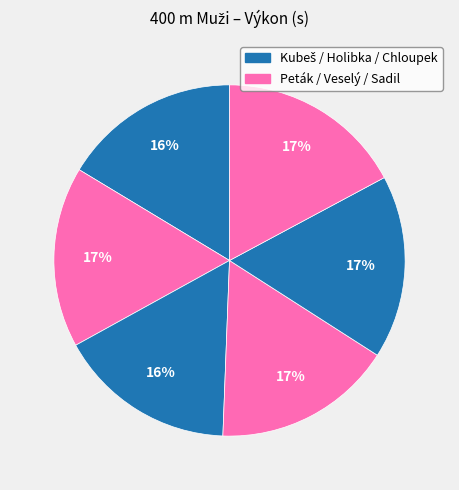

Count the number of slices in the pie.

6